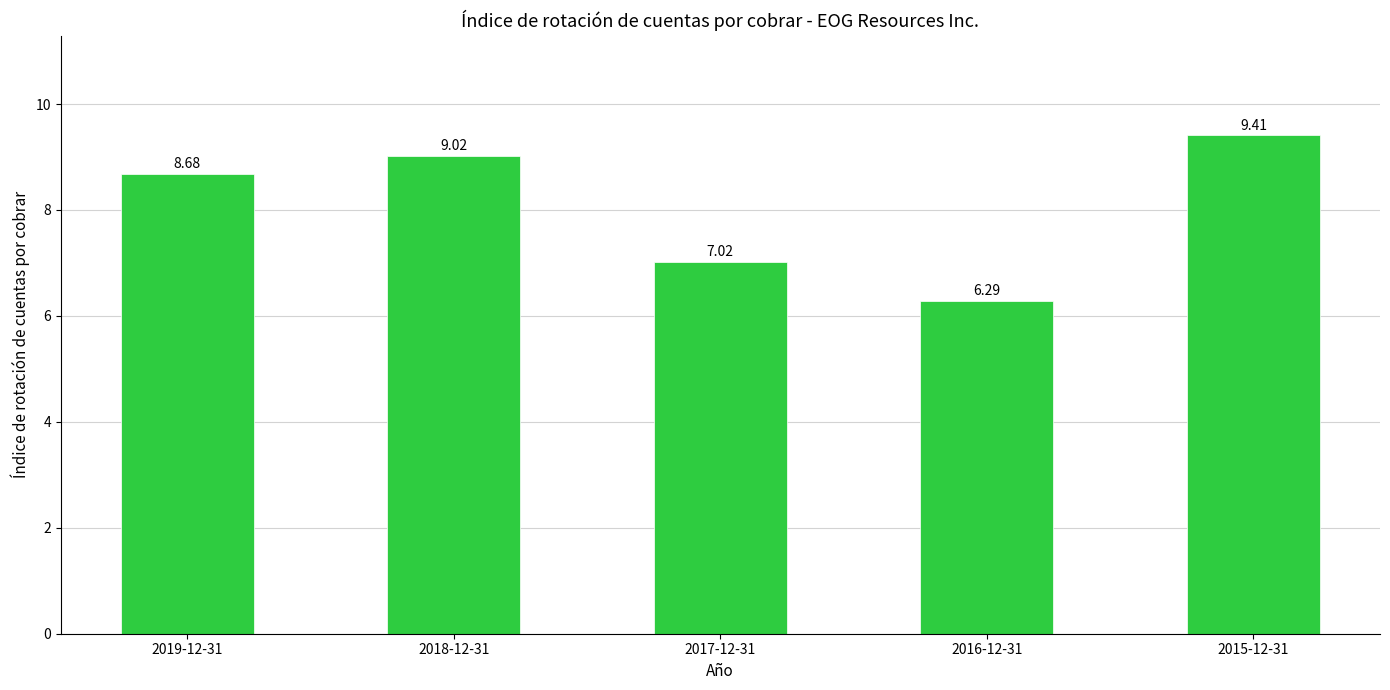

Rank the categories by value from highest to lowest.

2015-12-31, 2018-12-31, 2019-12-31, 2017-12-31, 2016-12-31